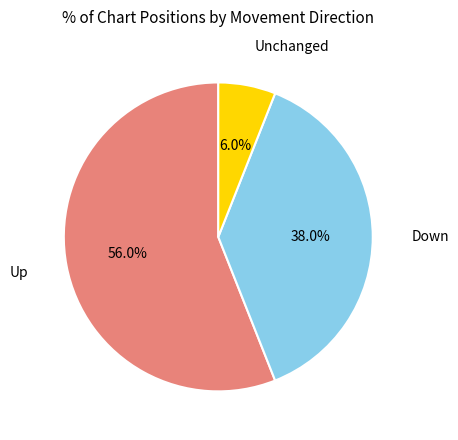

Which slice represents more than half of the pie?

Up